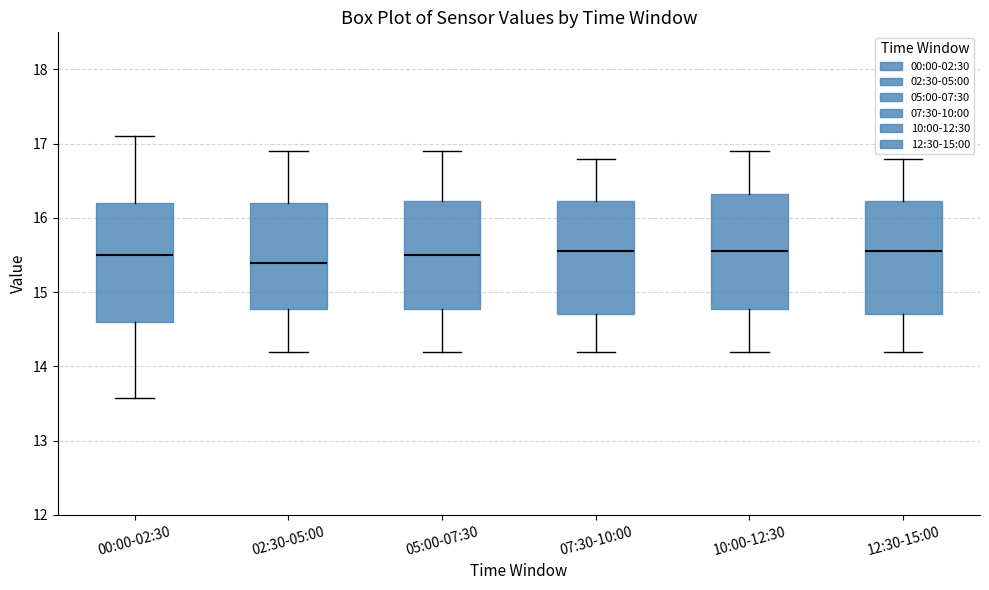

Reading left to right, transcribe this box plot: for each box, give where its median line is, the range the box spans, and where its two whiskers end, as read against the y-axis. The values are not printed on the chart, so give them approximately, as read against the axis.

00:00-02:30: median 15.5, box 14.6 to 16.2, whiskers 13.6 to 17.1
02:30-05:00: median 15.4, box 14.8 to 16.2, whiskers 14.2 to 16.9
05:00-07:30: median 15.5, box 14.8 to 16.2, whiskers 14.2 to 16.9
07:30-10:00: median 15.6, box 14.7 to 16.2, whiskers 14.2 to 16.8
10:00-12:30: median 15.6, box 14.8 to 16.3, whiskers 14.2 to 16.9
12:30-15:00: median 15.6, box 14.7 to 16.2, whiskers 14.2 to 16.8